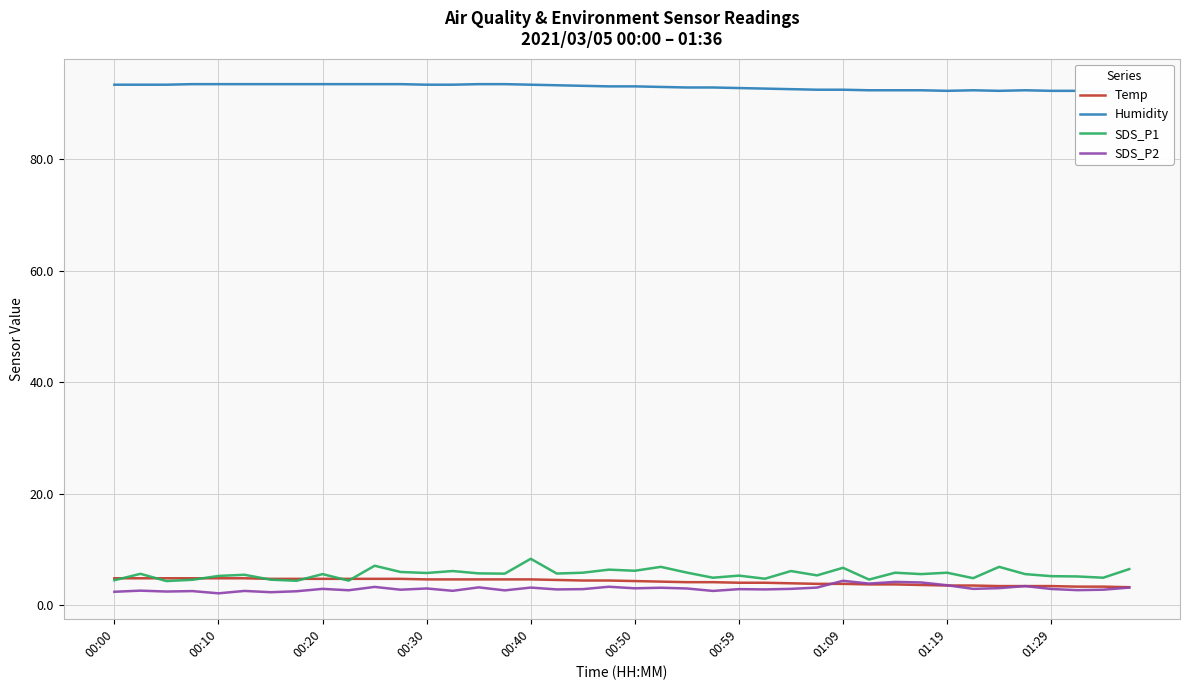

What is the difference between the maximum and minimum values in the SDS_P1 series?

4.0